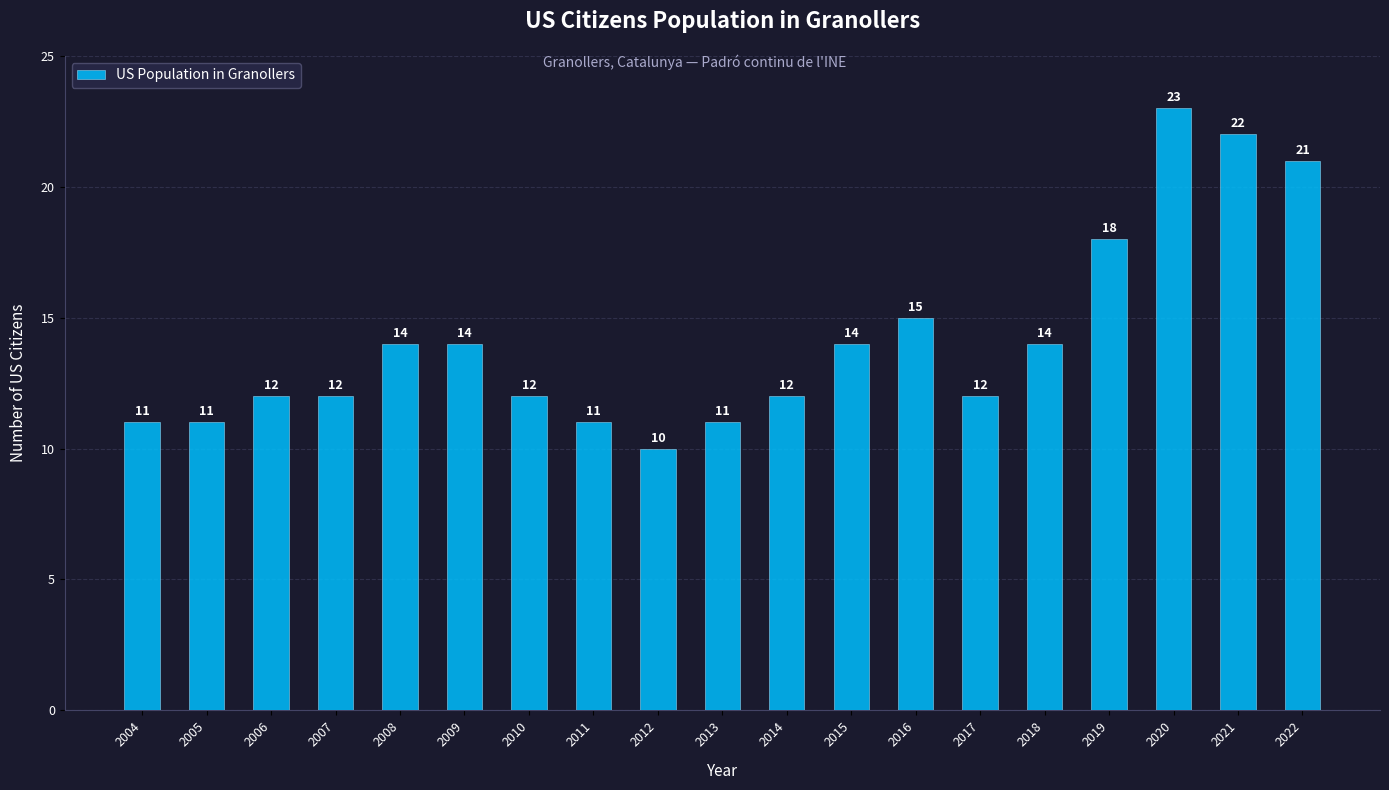

What is the average value?

14